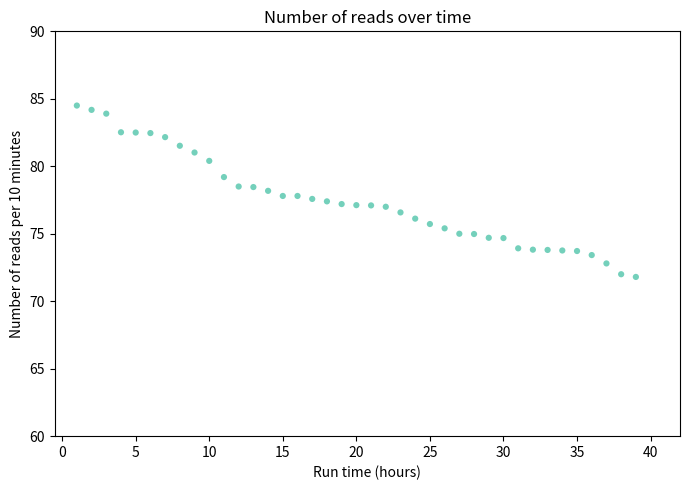

What is the range of Y values (max minus min)?

12.7